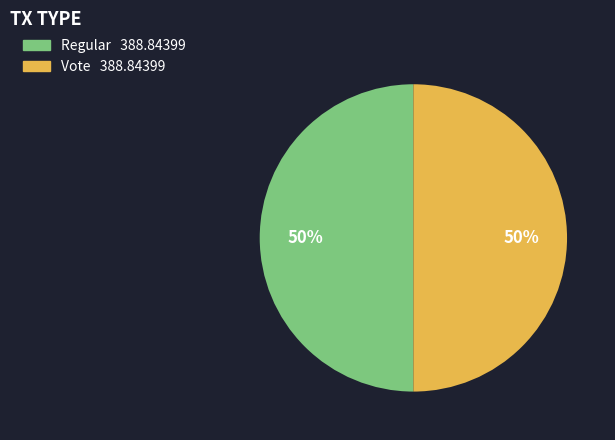

Which category has the biggest portion of the pie?

Regular